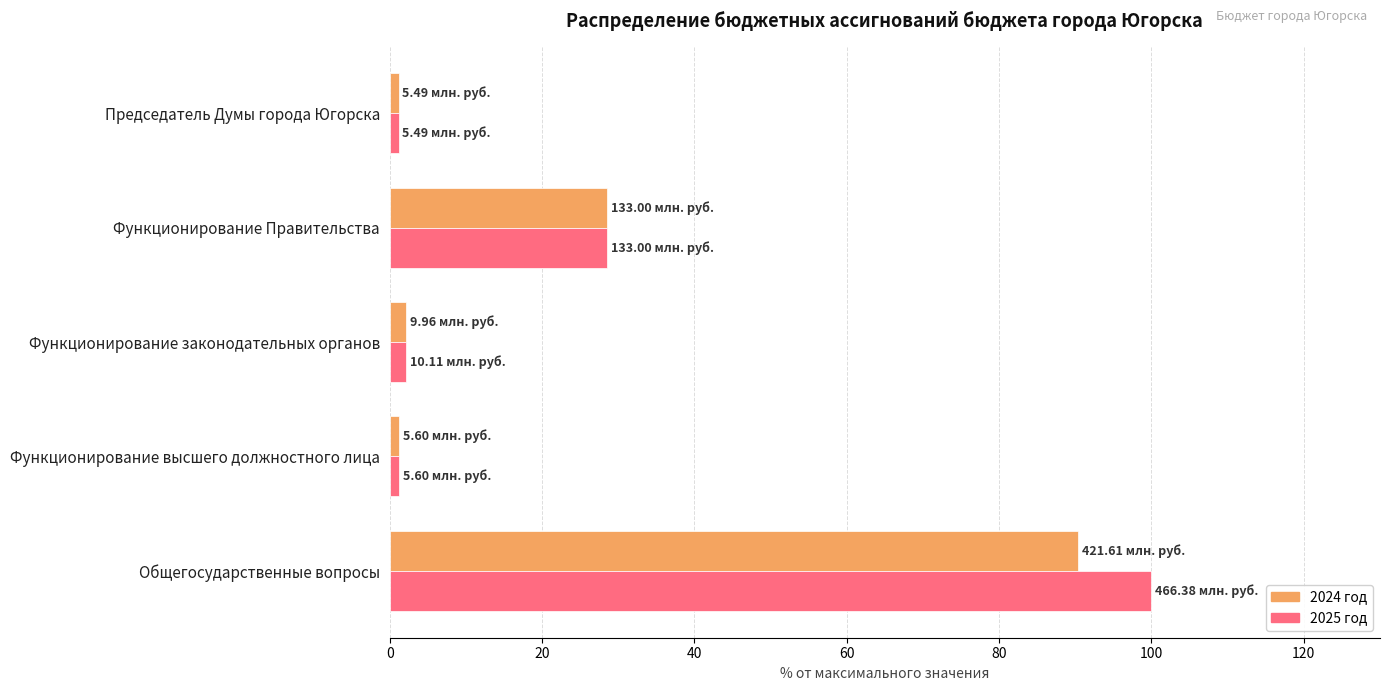

List the series in order of their peak value, highest first.

2025 год, 2024 год